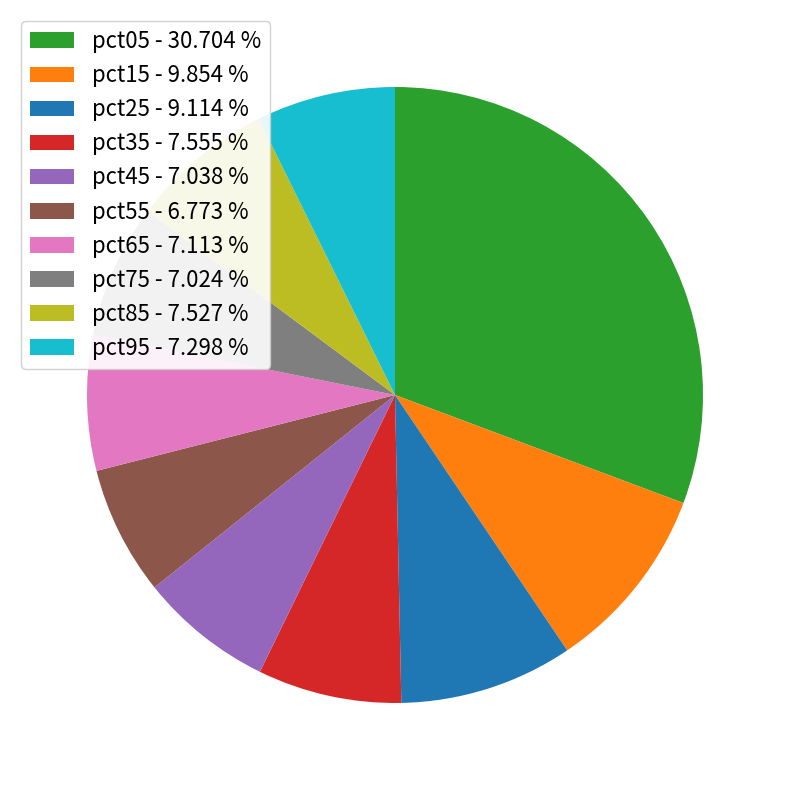

Between pct45 - 7.038 % and pct25 - 9.114 %, which is larger?

pct25 - 9.114 %